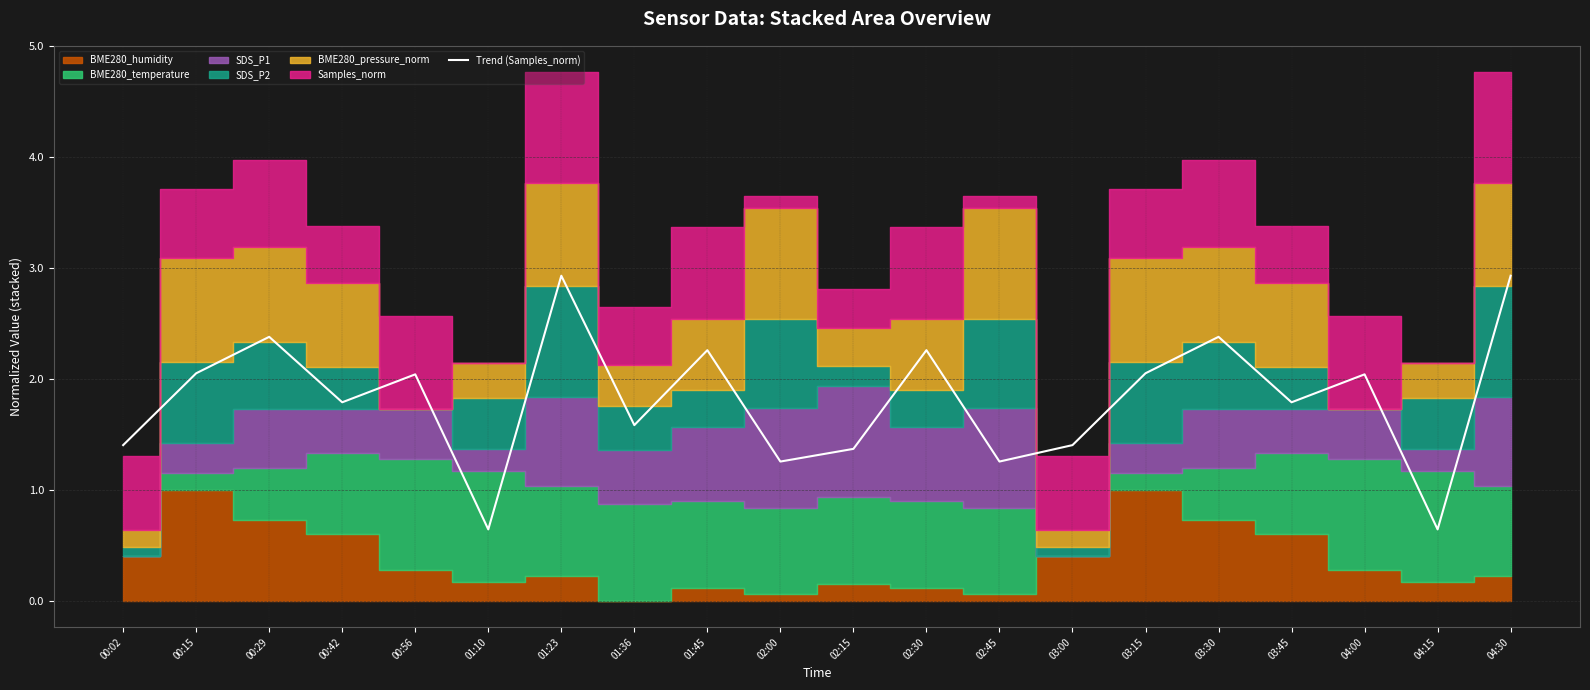

What is the label of the 2nd point from the left?

00:15